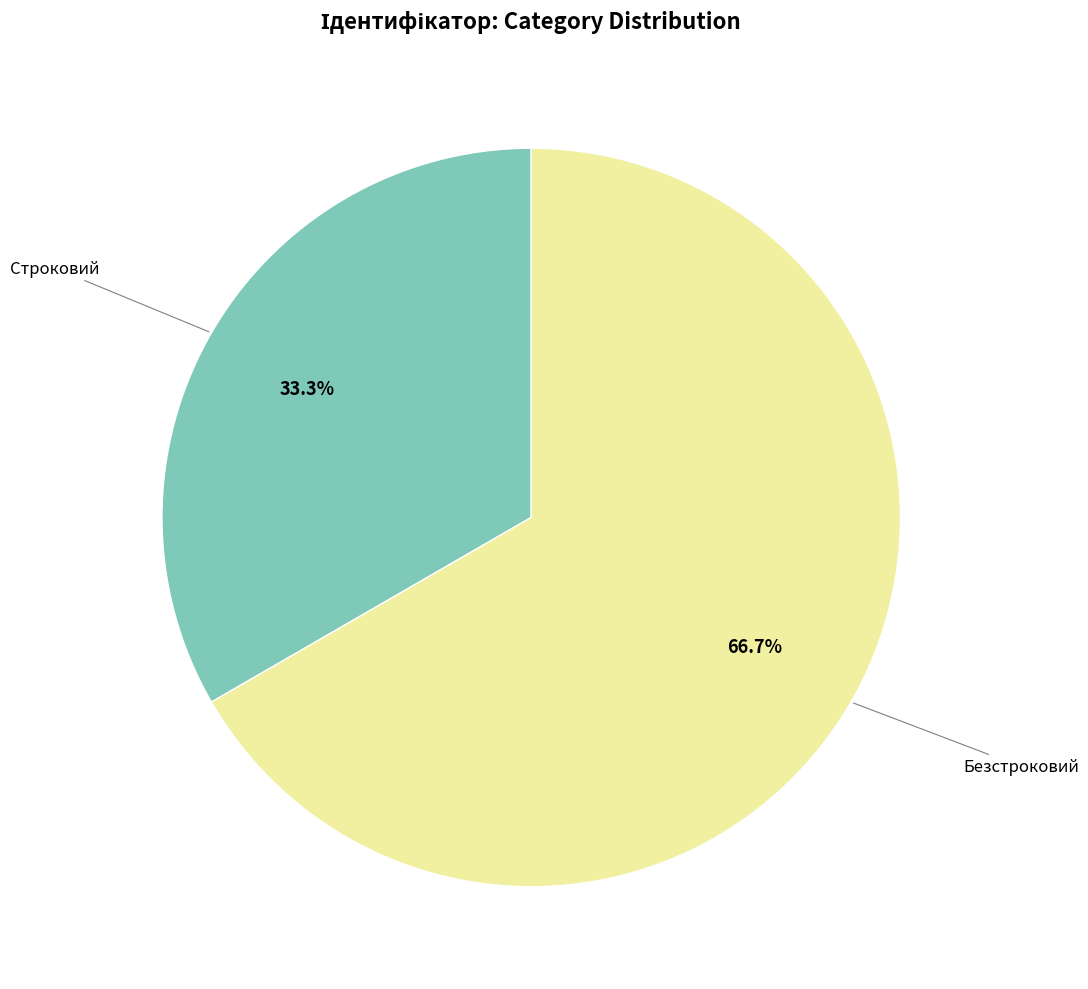

Does any single category account for the majority?

Yes